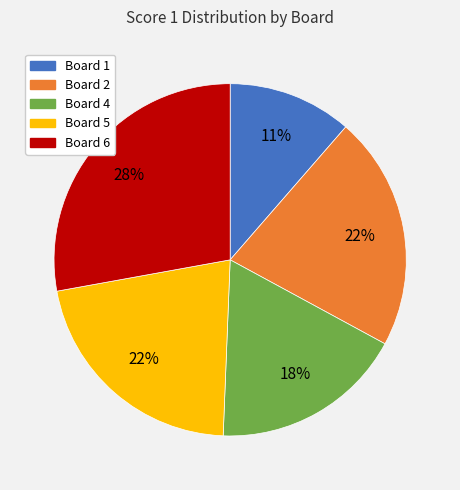

Is there a majority slice in this chart?

No